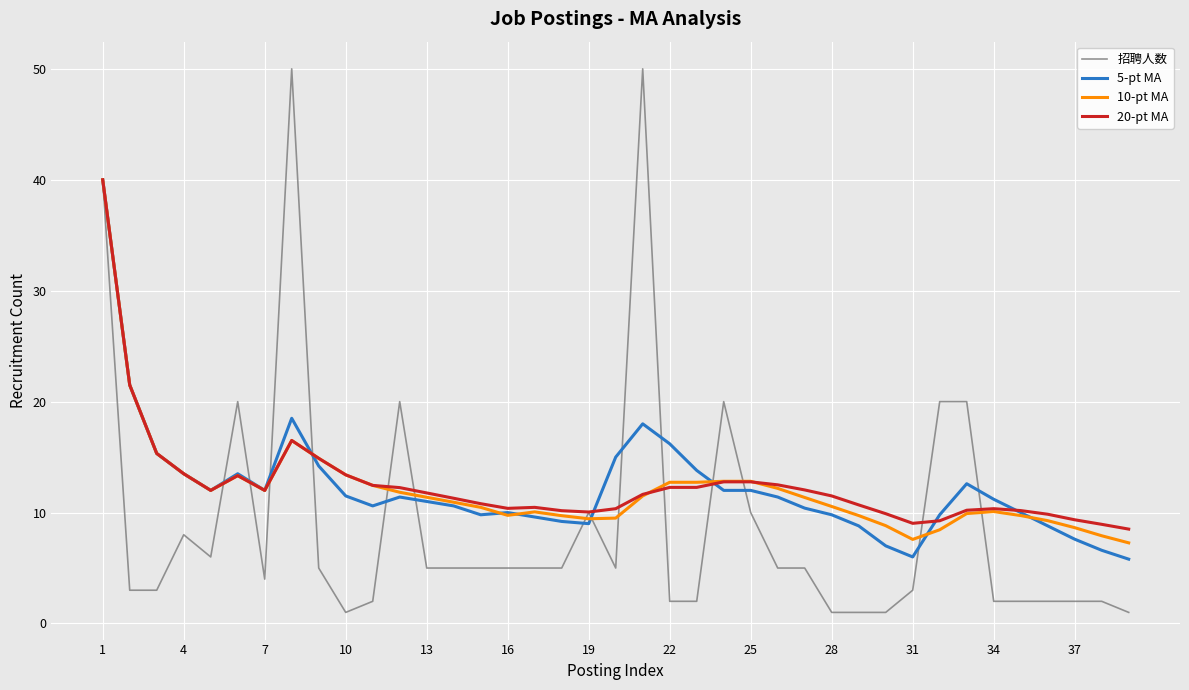

What is the highest value of the 10-pt MA series?

40.0